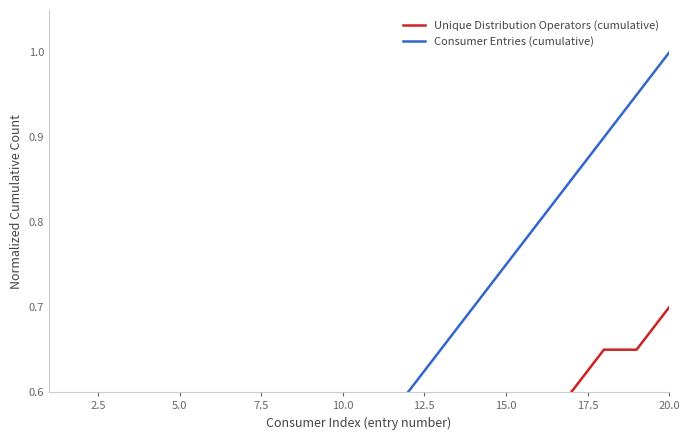

What is the difference between the maximum and minimum values in the Consumer Entries (cumulative) series?

0.9